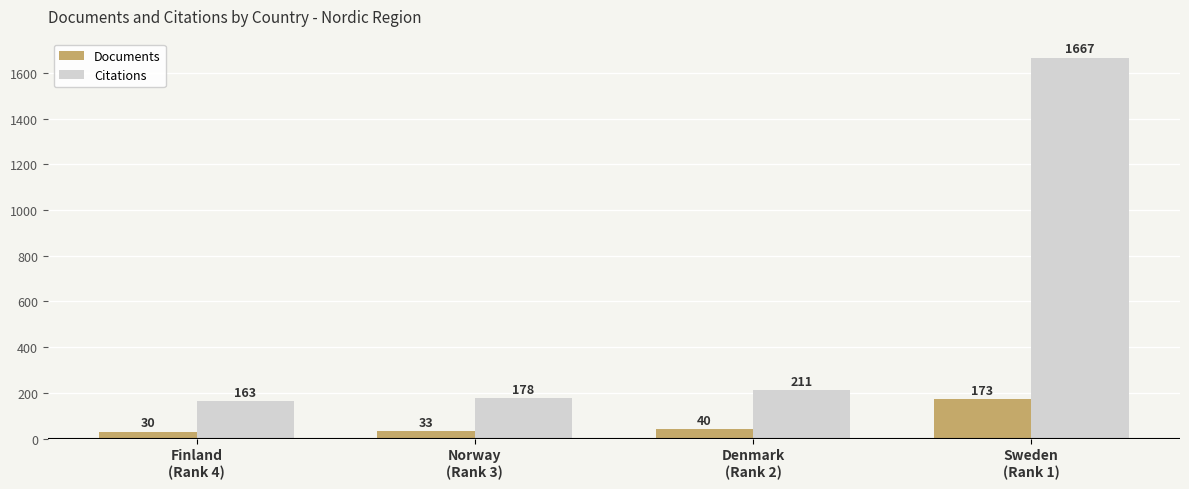

What is the label of the 3rd bar from the right?

Norway
(Rank 3)